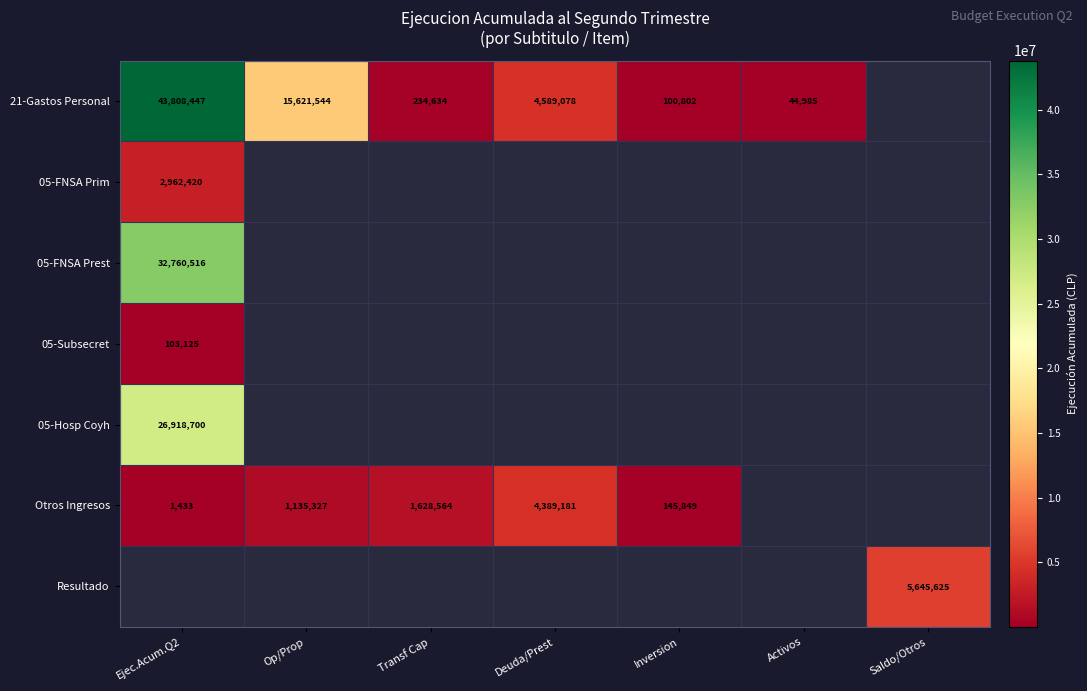

Is it true that 21-Gastos Personal equals 0 at Saldo/Otros?

True